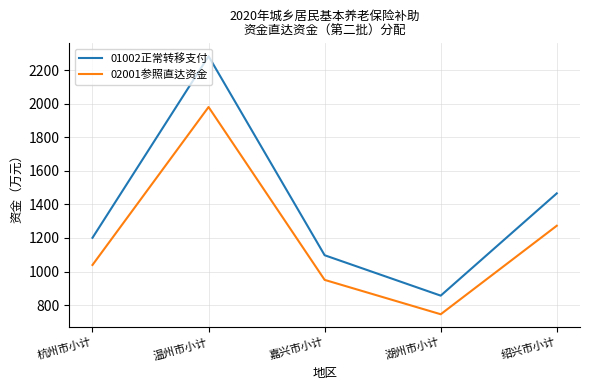

True or false: 01002正常转移支付 and 02001参照直达资金 cross at least once.

False